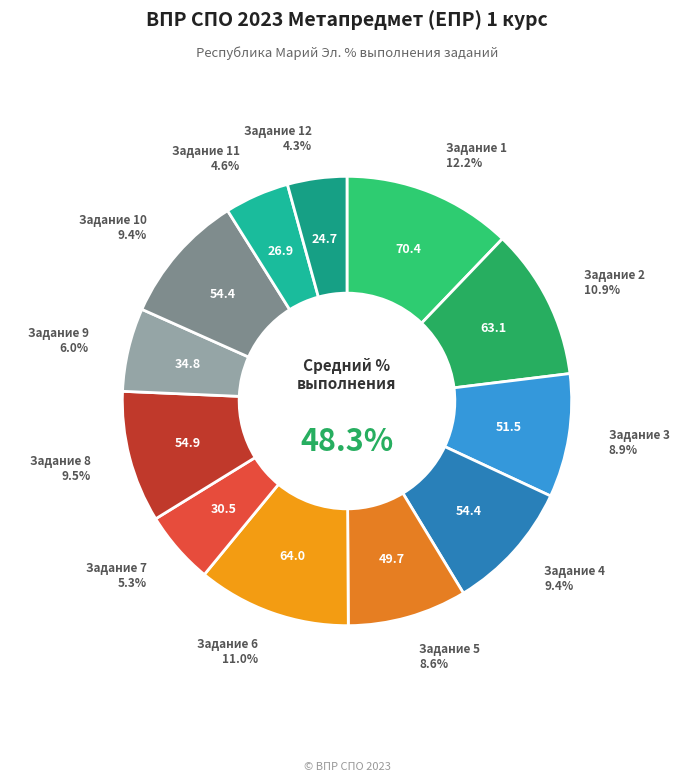

Approximately how many times larger is the value at 11 compared to 6?

0.4